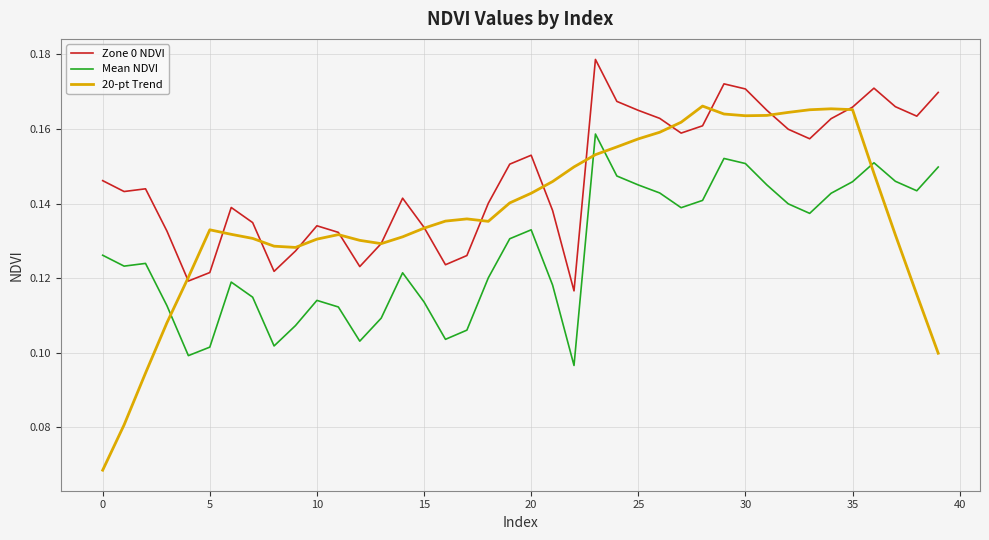

How many categories are shown in the chart?

40